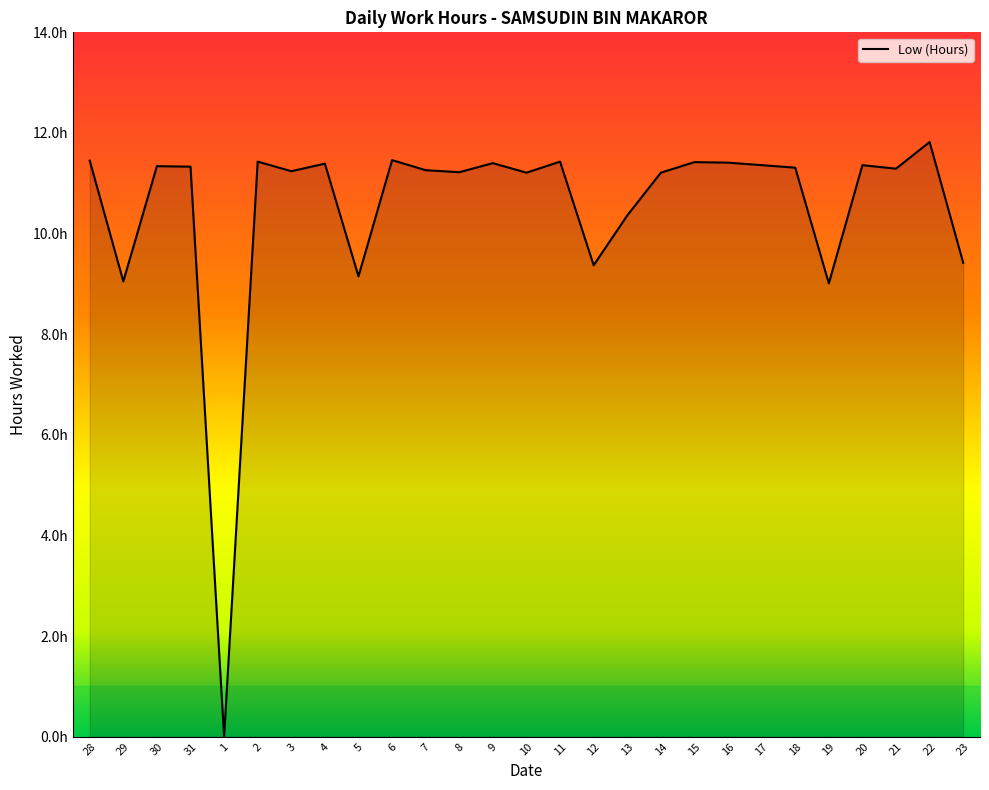

Rank the categories by value from lowest to highest.

1, 19, 29, 5, 12, 23, 13, 10, 14, 8, 3, 7, 21, 18, 31, 30, 17, 20, 4, 9, 16, 15, 2, 11, 28, 6, 22